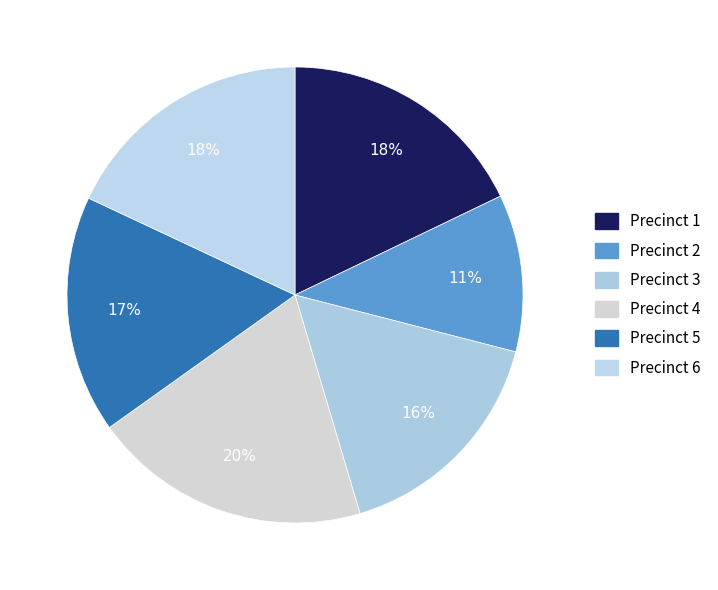

How many segments does this pie chart have?

6